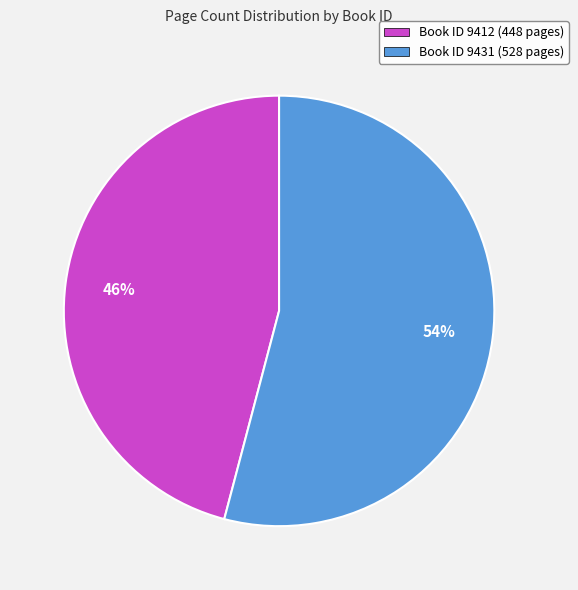

Is it true that Book ID 9412 (448 pages) is 46% of the pie?

True